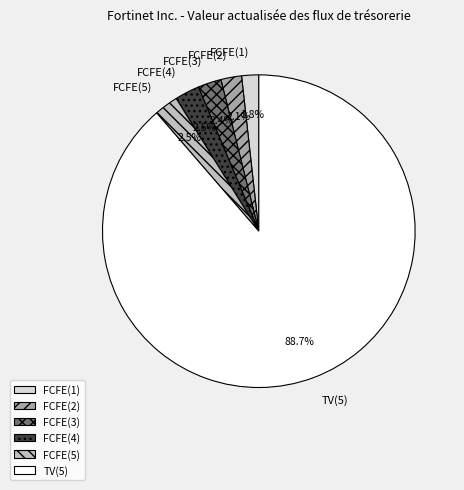

Which slice is the largest?

TV(5)